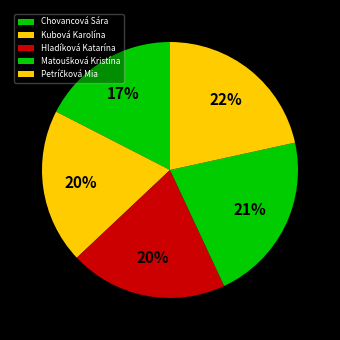

How many segments does this pie chart have?

5